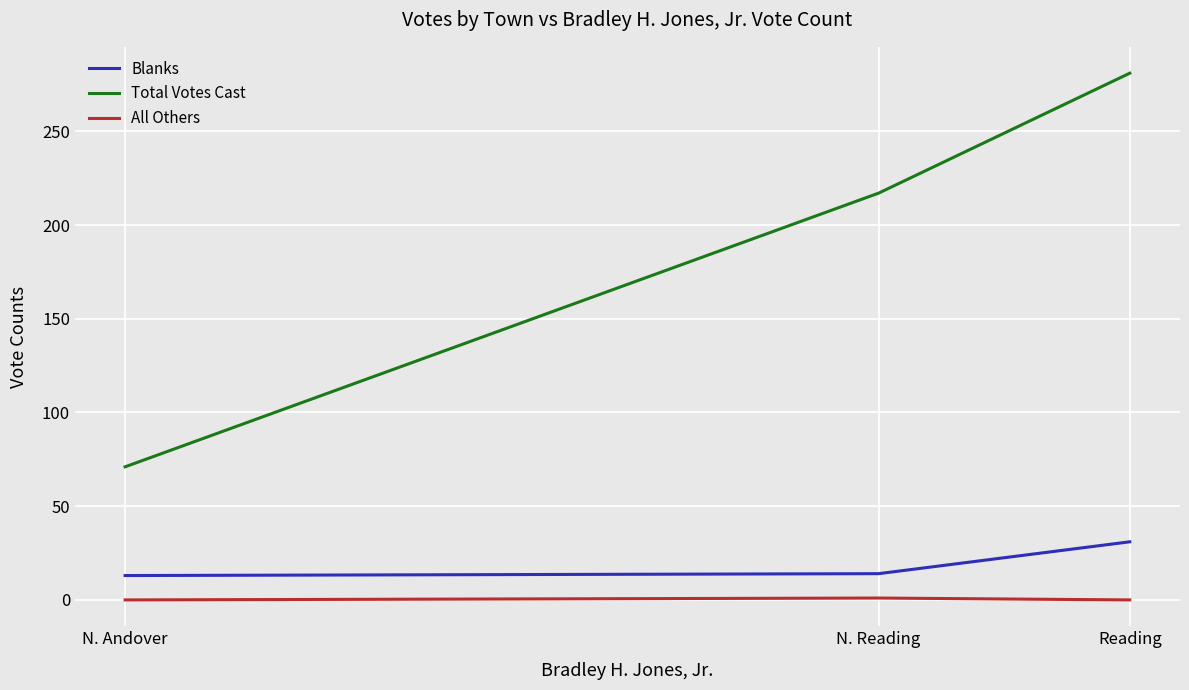

Which category has the highest value in the Blanks series?

Reading